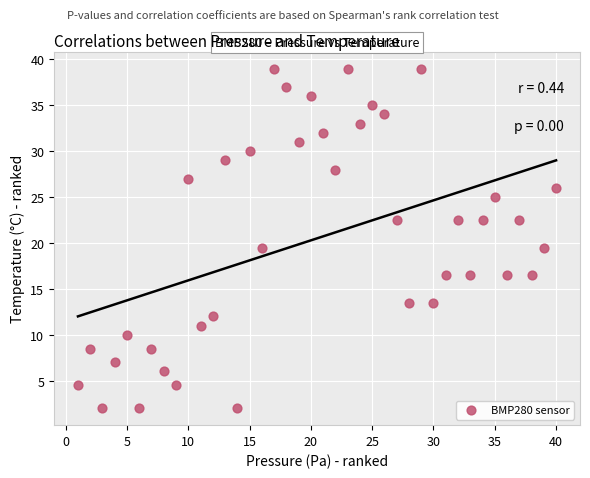

What is the range of Y values (max minus min)?

37.0